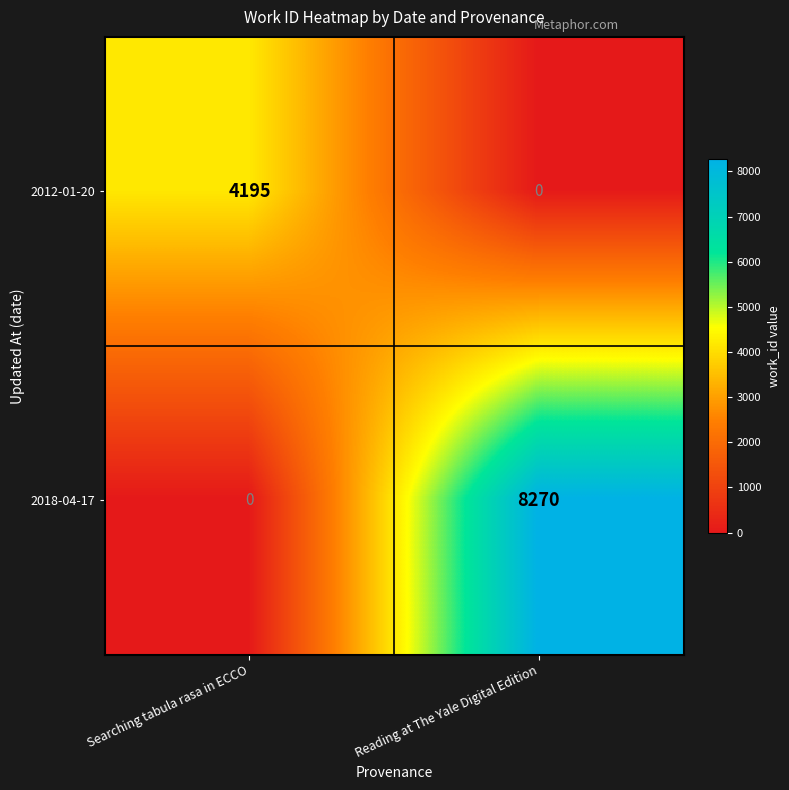

At how many categories does at least one series exceed 5172?

1